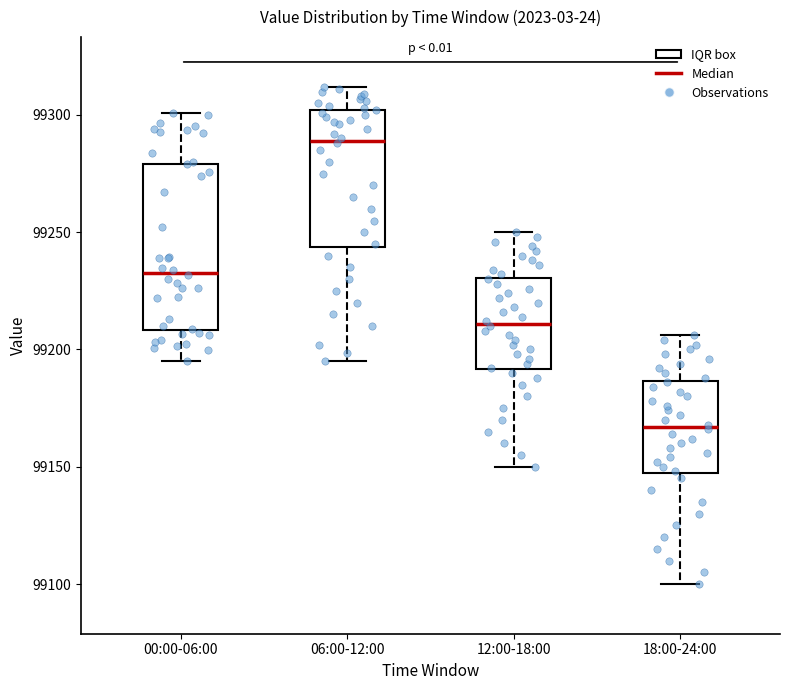

Where does the upper whisker of the box for 12:00-18:00 end on the y-axis? The values are not printed on the chart, so give them approximately, as read against the axis.

99250